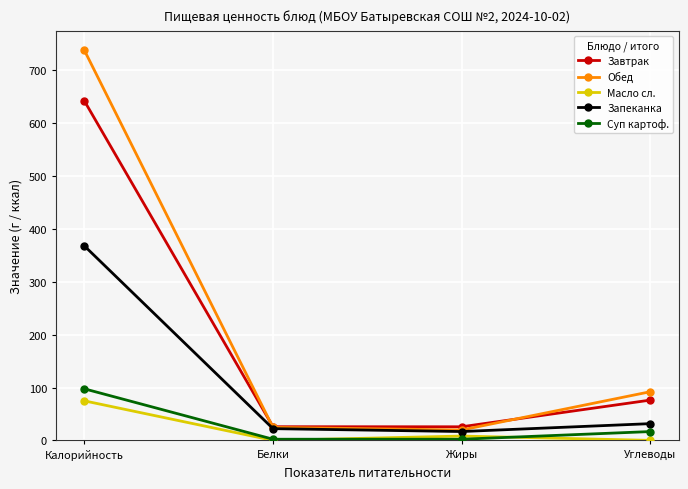

At which label does Суп картоф. first exceed 16?

Калорийность